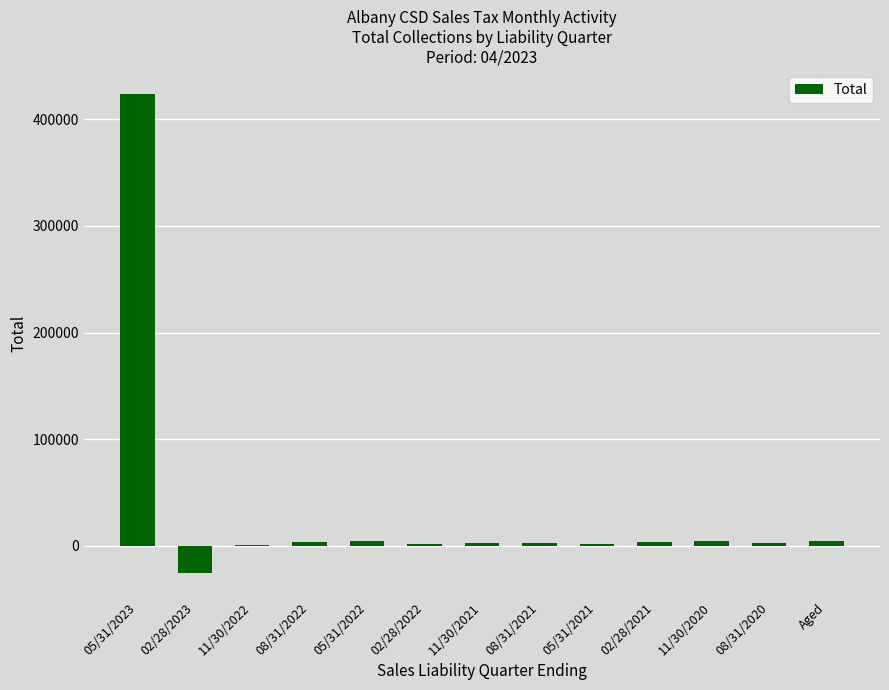

The value at 11/30/2022 is 504.9. True or false?

True